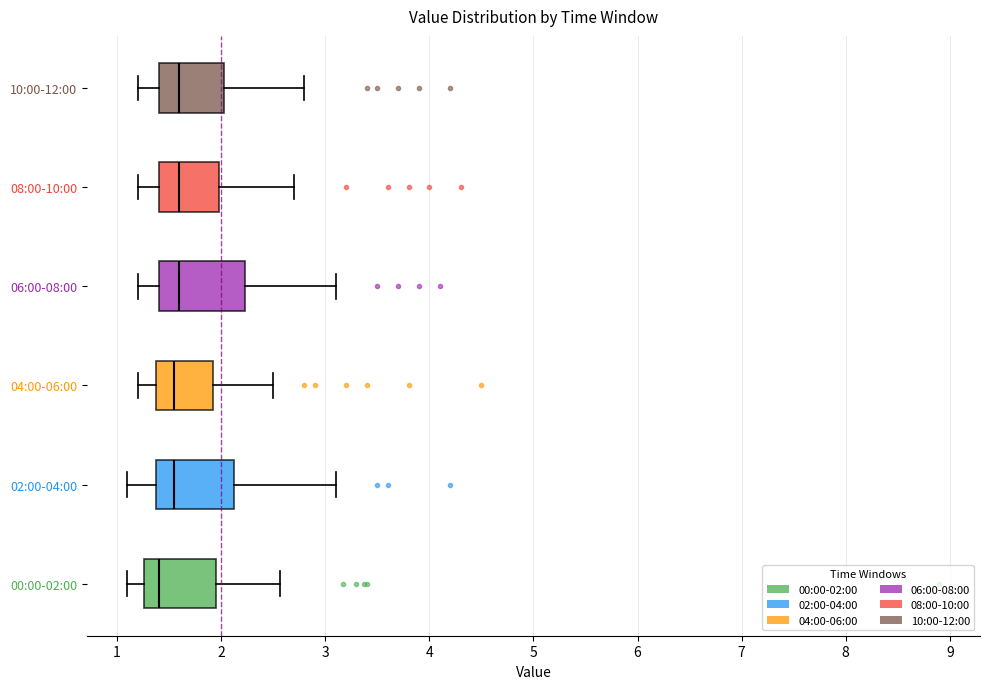

Reading bottom to top, read every box against the x-axis: the position of its median line, the range the box covers, and the ends of its whiskers. The values are not printed on the chart, so give them approximately, as read against the axis.

00:00-02:00: median 1.4, box 1.3 to 1.9, whiskers 1.1 to 2.6
02:00-04:00: median 1.6, box 1.4 to 2.1, whiskers 1.1 to 3.1
04:00-06:00: median 1.6, box 1.4 to 1.9, whiskers 1.2 to 2.5
06:00-08:00: median 1.6, box 1.4 to 2.2, whiskers 1.2 to 3.1
08:00-10:00: median 1.6, box 1.4 to 2.0, whiskers 1.2 to 2.7
10:00-12:00: median 1.6, box 1.4 to 2.0, whiskers 1.2 to 2.8